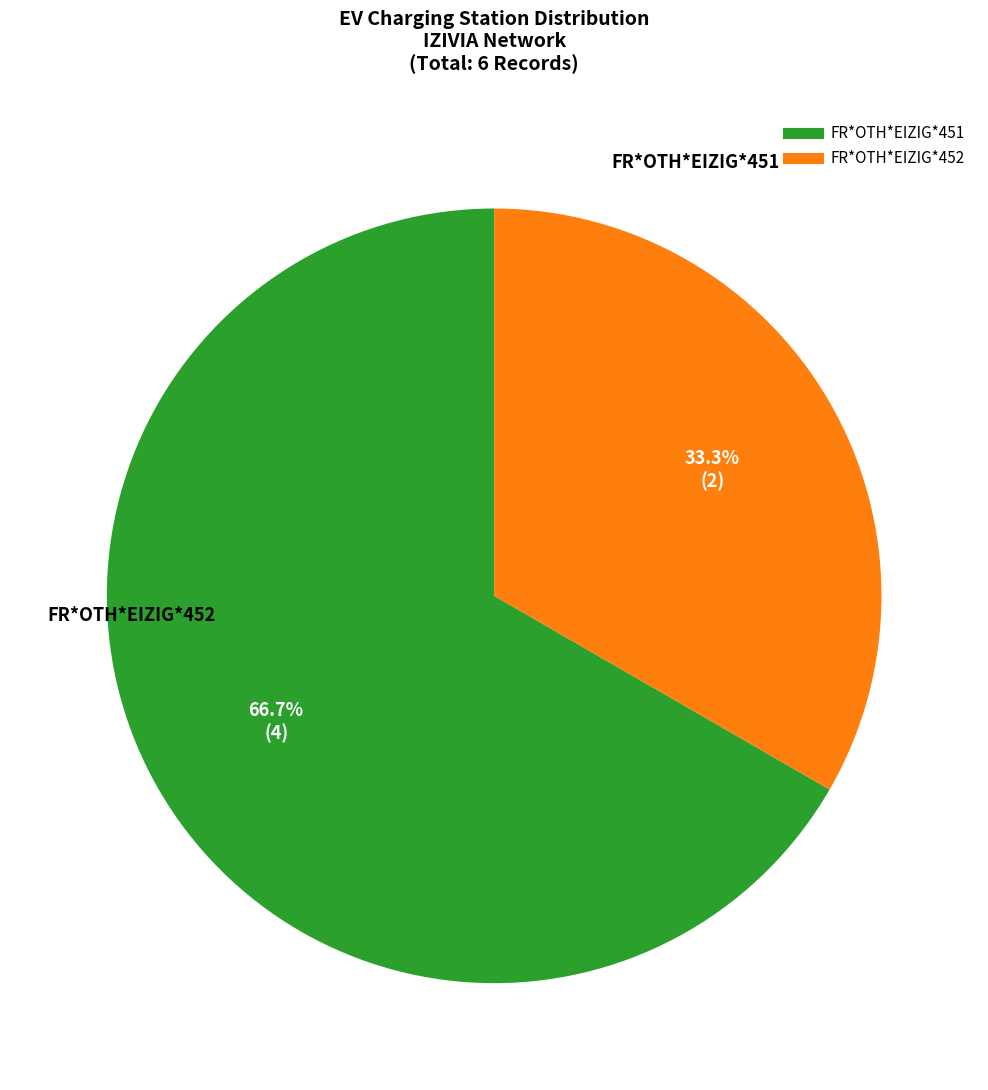

How many segments does this pie chart have?

2